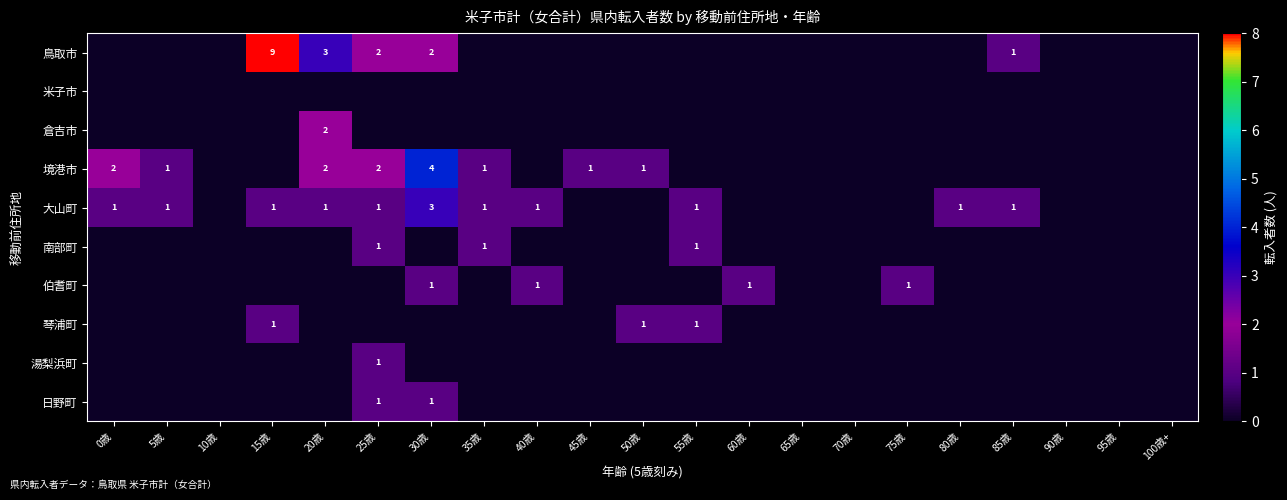

How many values in 湯梨浜町 are above zero?

1